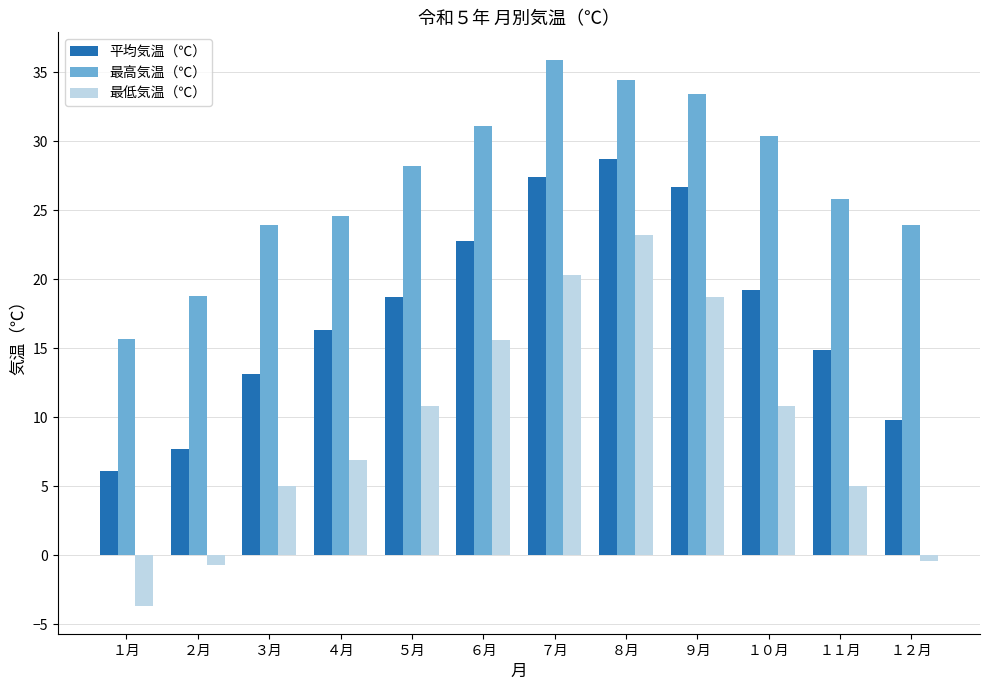

True or false: 最高気温（℃） has a value of 23.9 at ３月.

True